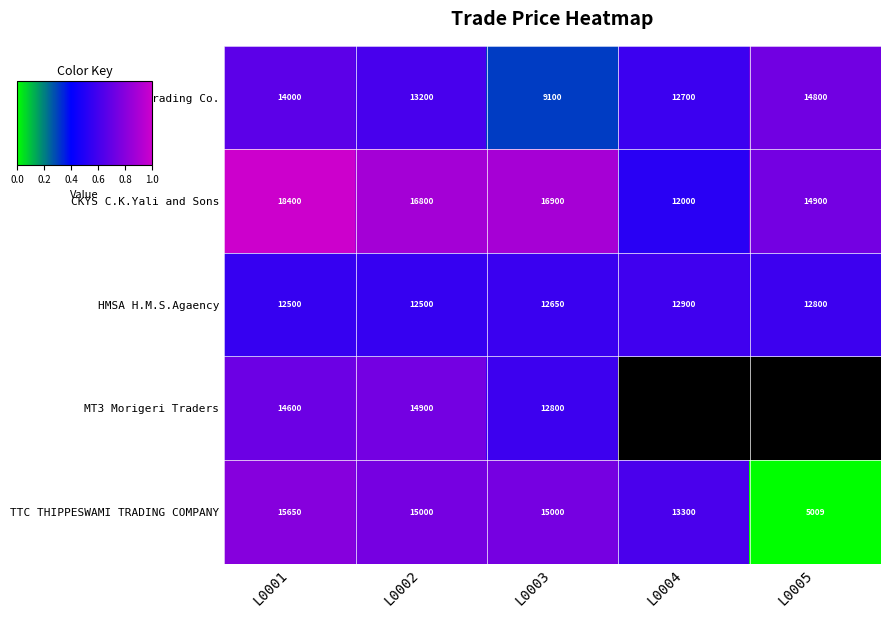

At how many categories does at least one series exceed 11482?

5